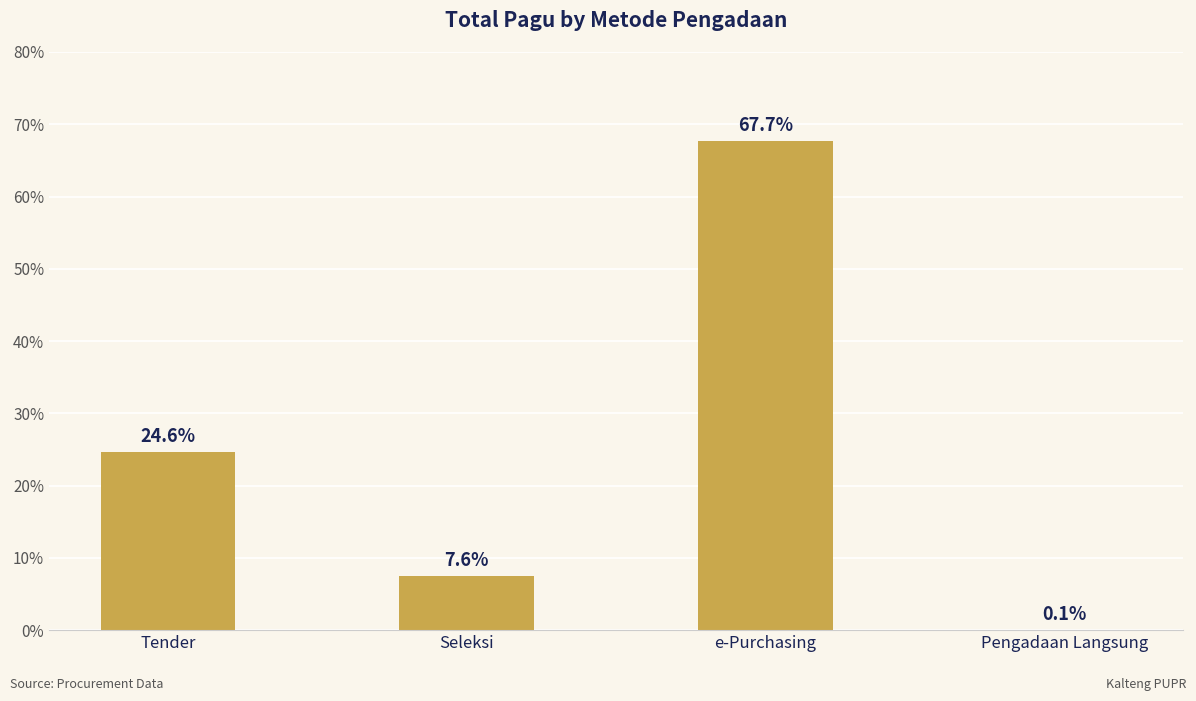

What is the difference between the values at Seleksi and Tender?

17.1